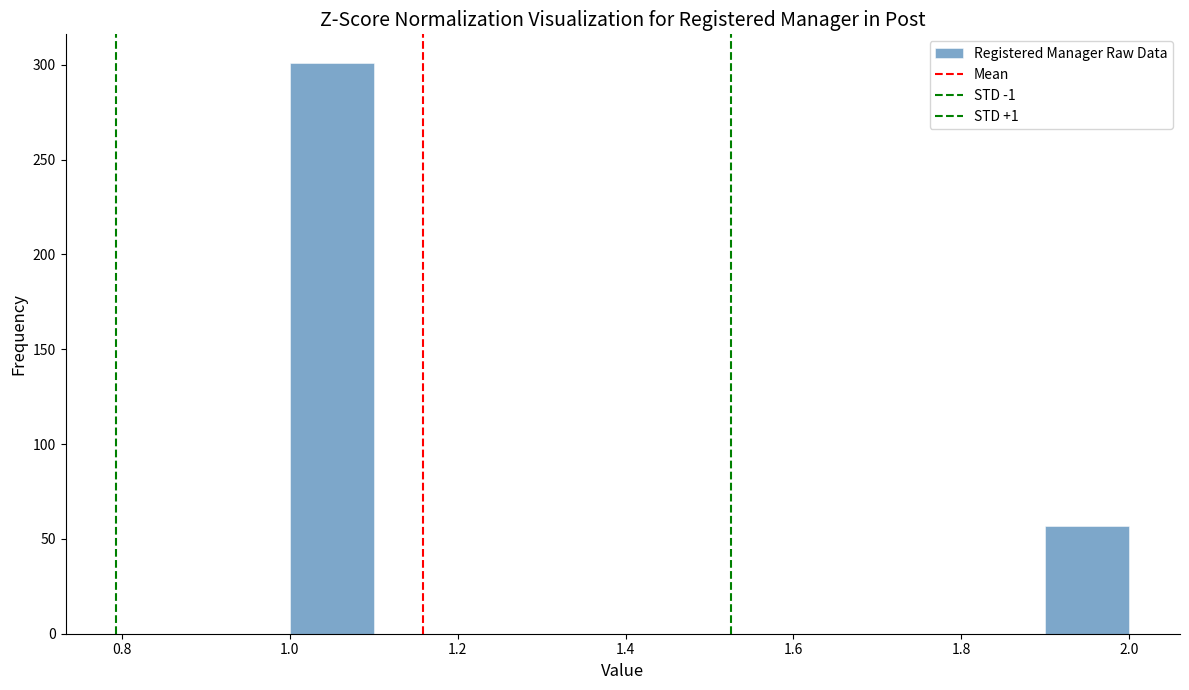

Reading left to right, transcribe this chart: for each bar, give the range it covers on the x-axis and its height. The values are not printed on the chart, so give them approximately, as read against the axis.

1.0 to 1.1: 300
1.1 to 1.2: 0
1.2 to 1.3: 0
1.3 to 1.4: 0
1.4 to 1.5: 0
1.5 to 1.6: 0
1.6 to 1.7: 0
1.7 to 1.8: 0
1.8 to 1.9: 0
1.9 to 2.0: 55